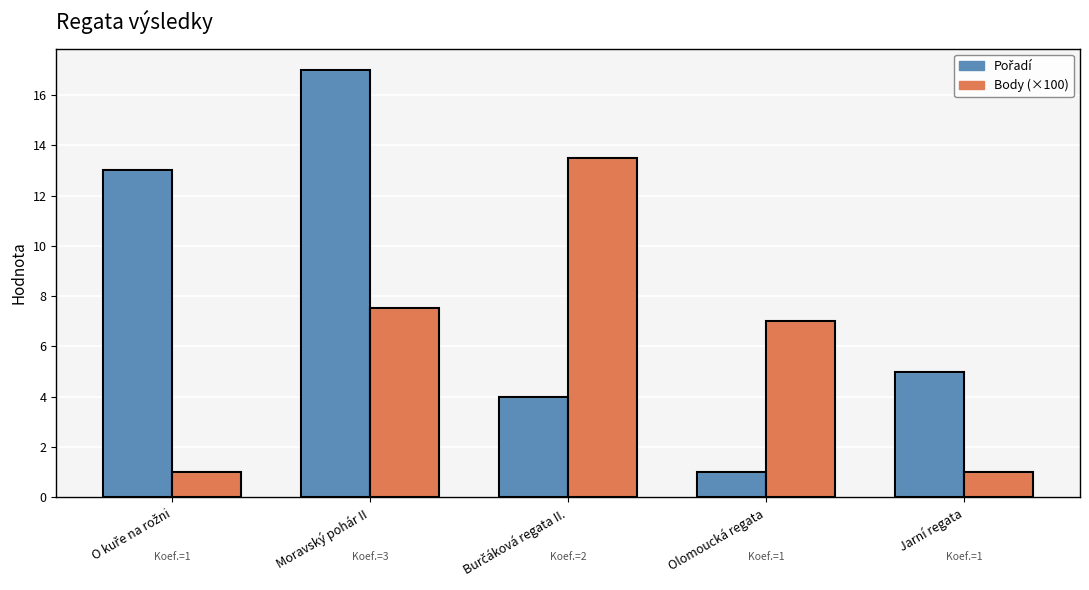

What is the approximate value of Body (×100) at O kuře na rožni?

1.0